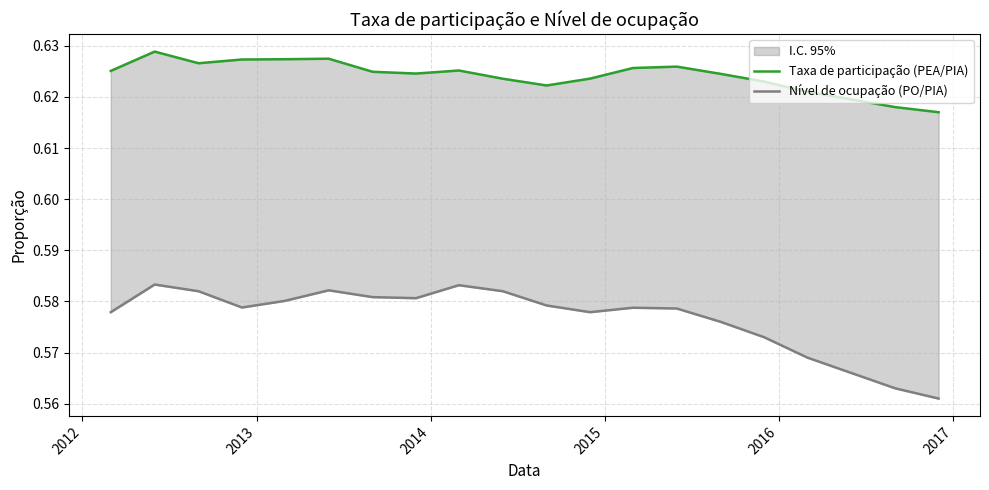

Reading left to right, list all the values displayed in this chart.

Taxa de participação (PEA/PIA): 0.6	0.6	0.6	0.6	0.6	0.6	0.6	0.6	0.6	0.6	0.6	0.6	0.6	0.6	0.6	0.6	0.6	0.6	0.6	0.6
Nível de ocupação (PO/PIA): 0.6	0.6	0.6	0.6	0.6	0.6	0.6	0.6	0.6	0.6	0.6	0.6	0.6	0.6	0.6	0.6	0.6	0.6	0.6	0.6